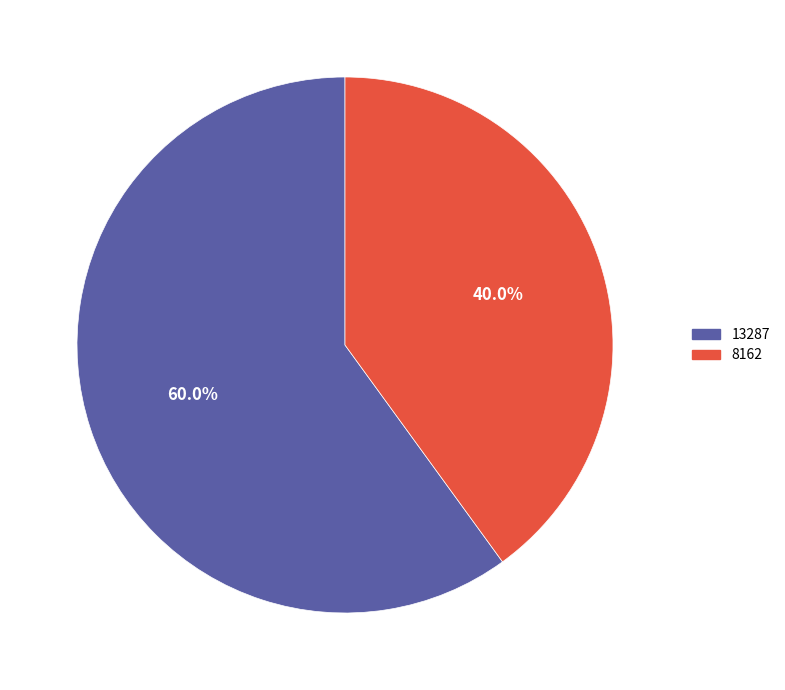

Which has a higher value, 13287 or 8162?

13287